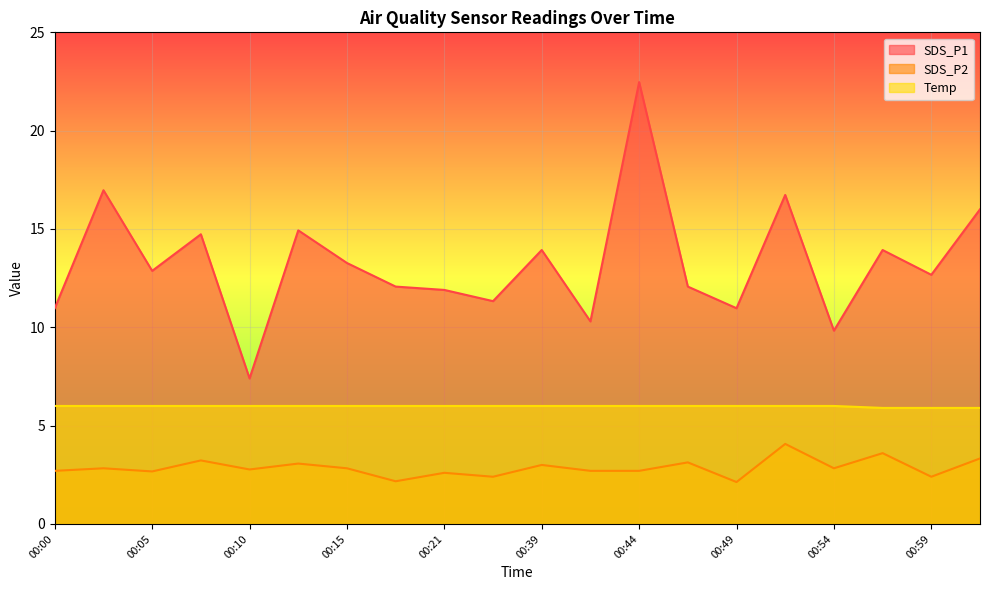

True or false: SDS_P1 and Temp intersect in this chart.

False